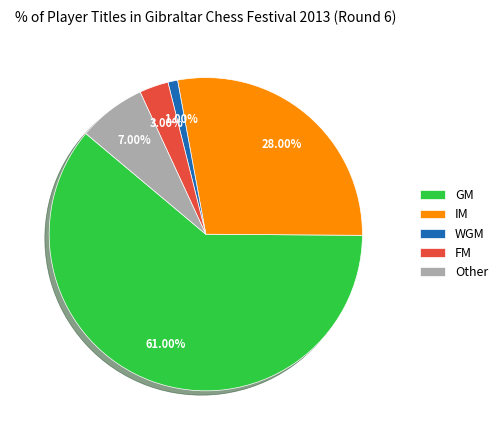

Count the number of slices in the pie.

5